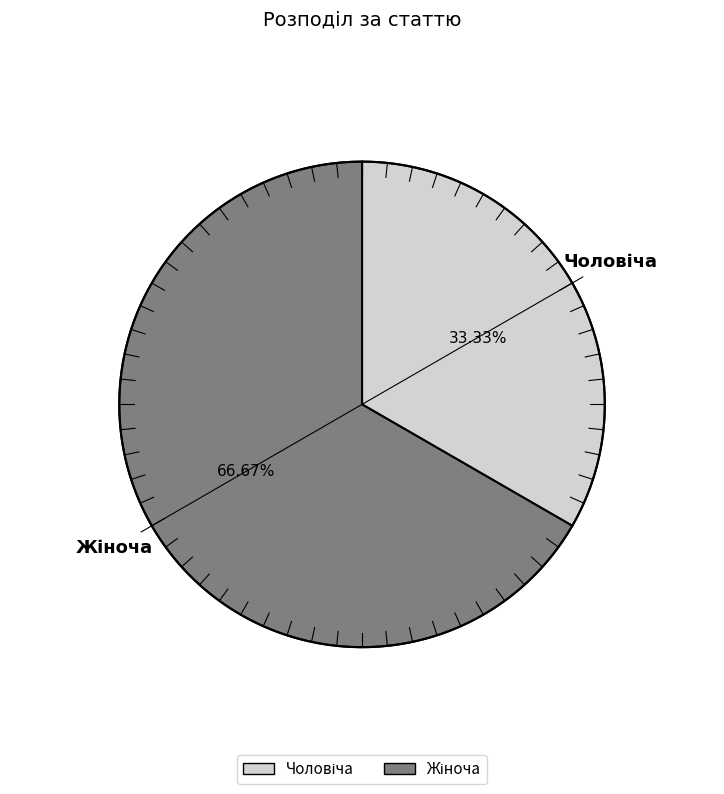

To the nearest percent, what percentage of the pie is Чоловіча?

33%